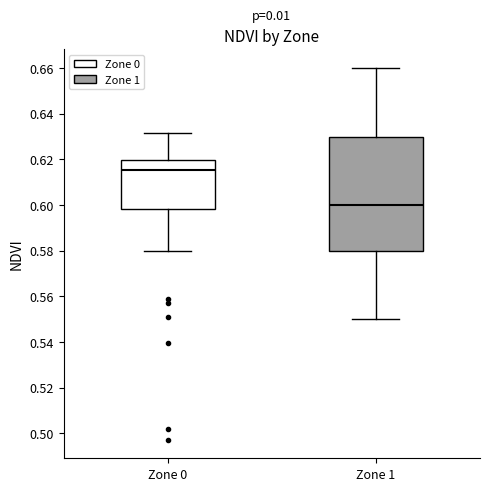

Reading left to right, read every box against the y-axis: the position of its median line, the range the box covers, and the ends of its whiskers. The values are not printed on the chart, so give them approximately, as read against the axis.

Zone 0: median 0.616, box 0.598 to 0.620, whiskers 0.580 to 0.632
Zone 1: median 0.600, box 0.580 to 0.630, whiskers 0.550 to 0.660